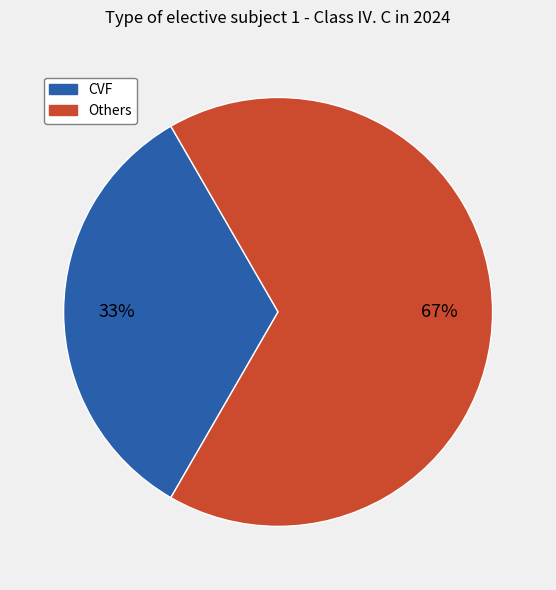

To the nearest percent, what is the average slice percentage?

50%